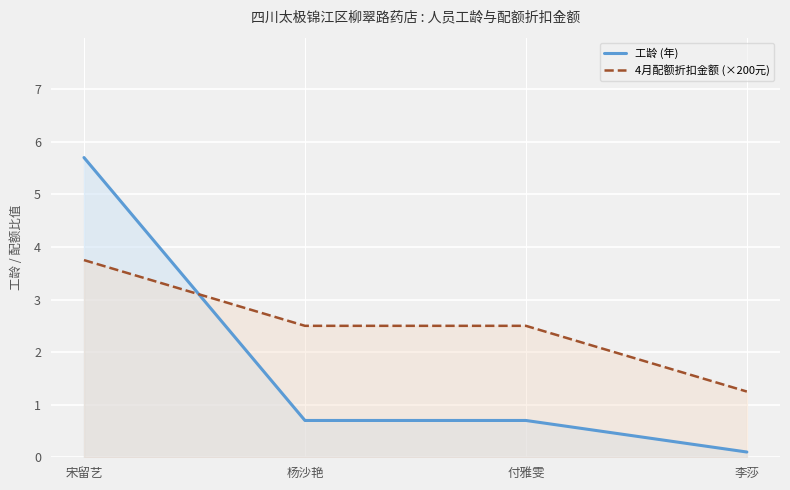

Between which two adjacent categories do 工龄 (年) and 4月配额折扣金额 (×200元) first intersect?

宋留艺 and 杨沙艳